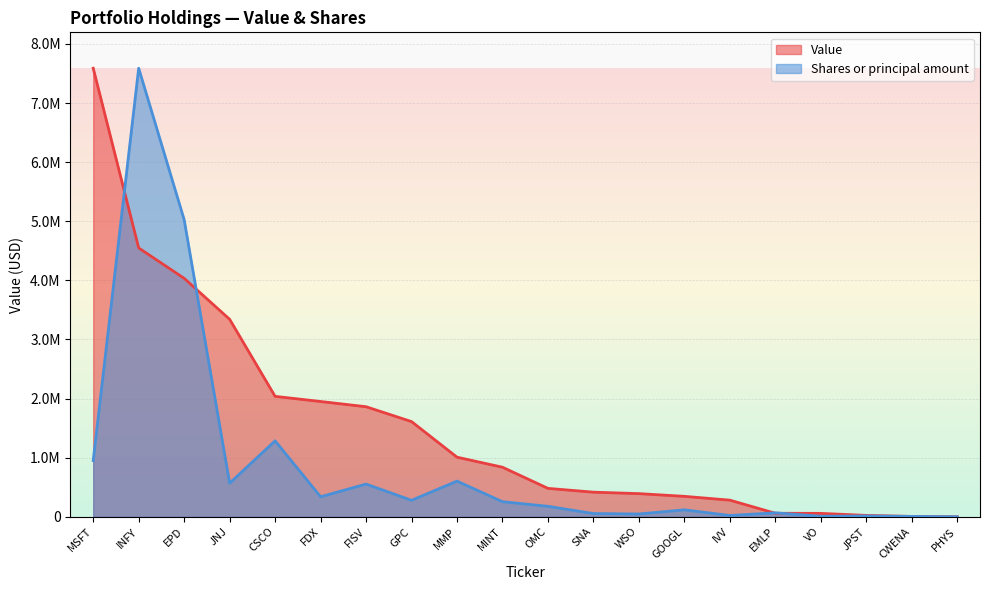

What is the difference between the second highest and second lowest values in the Shares or principal amount series?

5019998.1